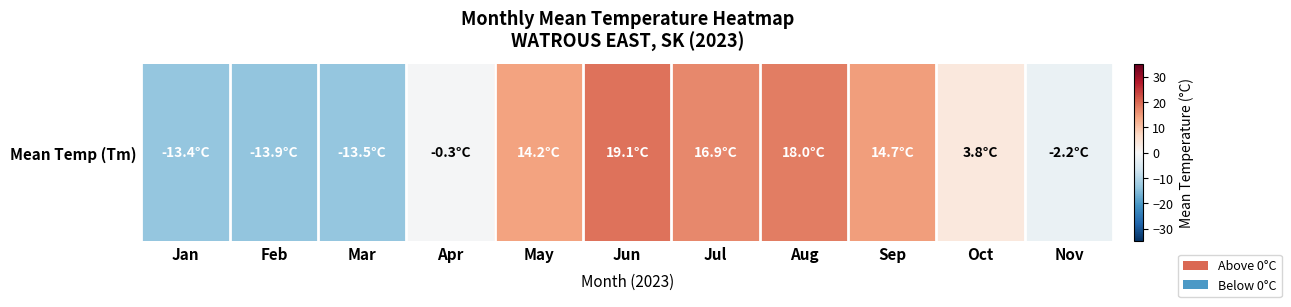

Rank the categories by value from highest to lowest.

Jun, Aug, Jul, Sep, May, Oct, Apr, Nov, Jan, Mar, Feb